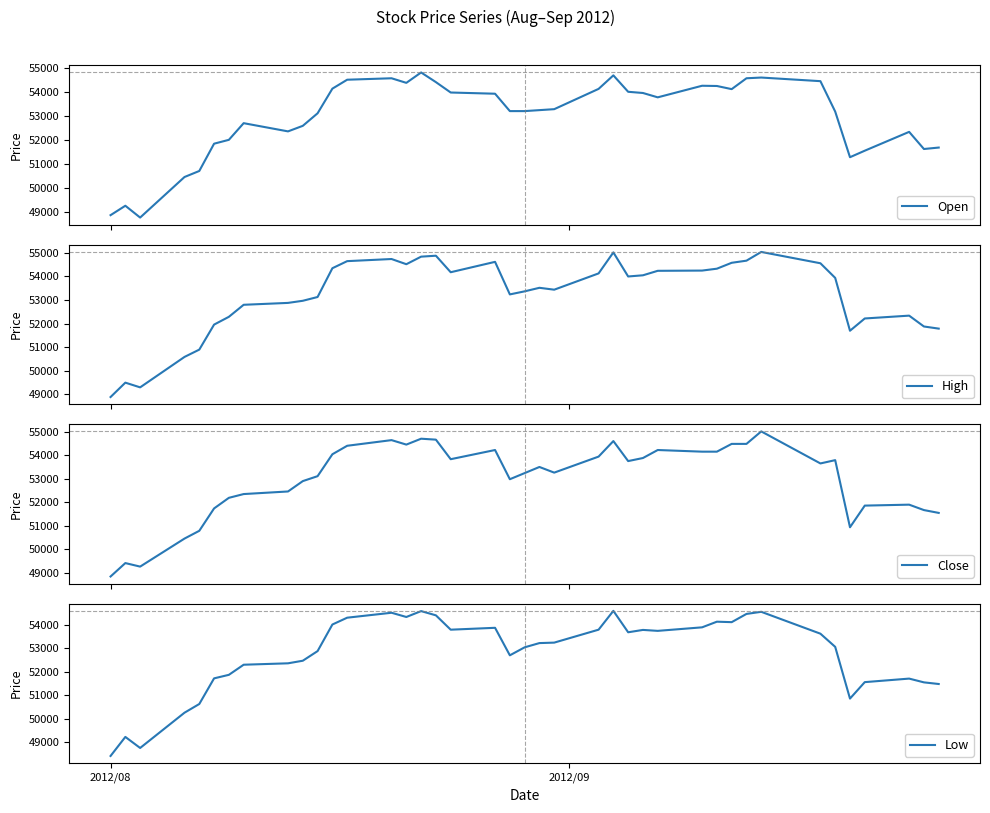

What is the value of the Low point at the 11th from the left?

52880